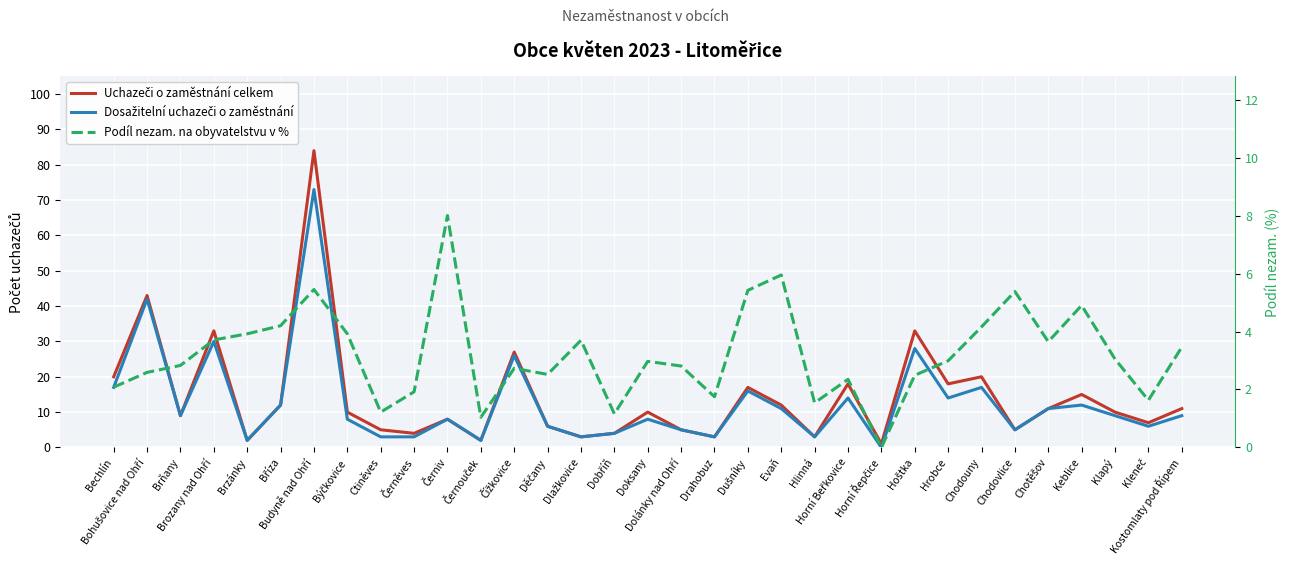

What is the difference between the Podíl nezam. na obyvatelstvu v % values at Dušníky and Brozany nad Ohří?

1.7